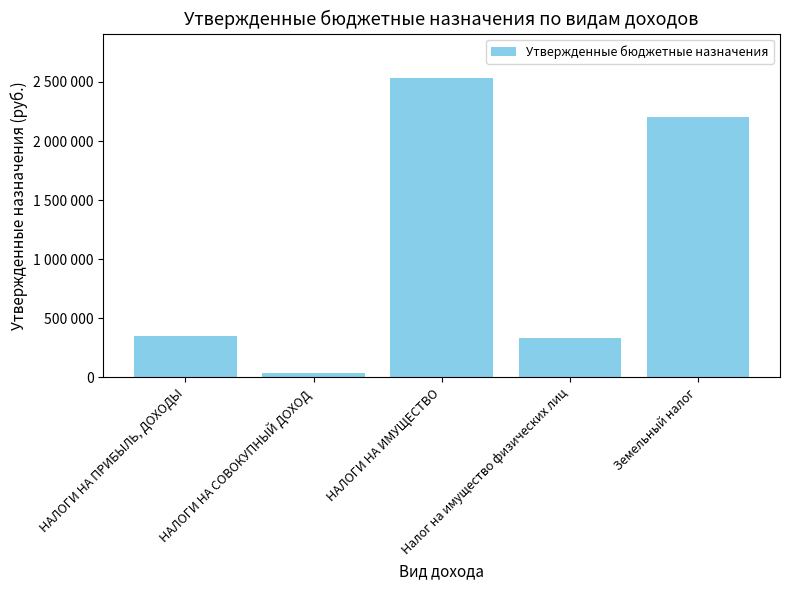

Reading left to right, extract all data points from this chart.

347000	40000	2530000	330000	2200000